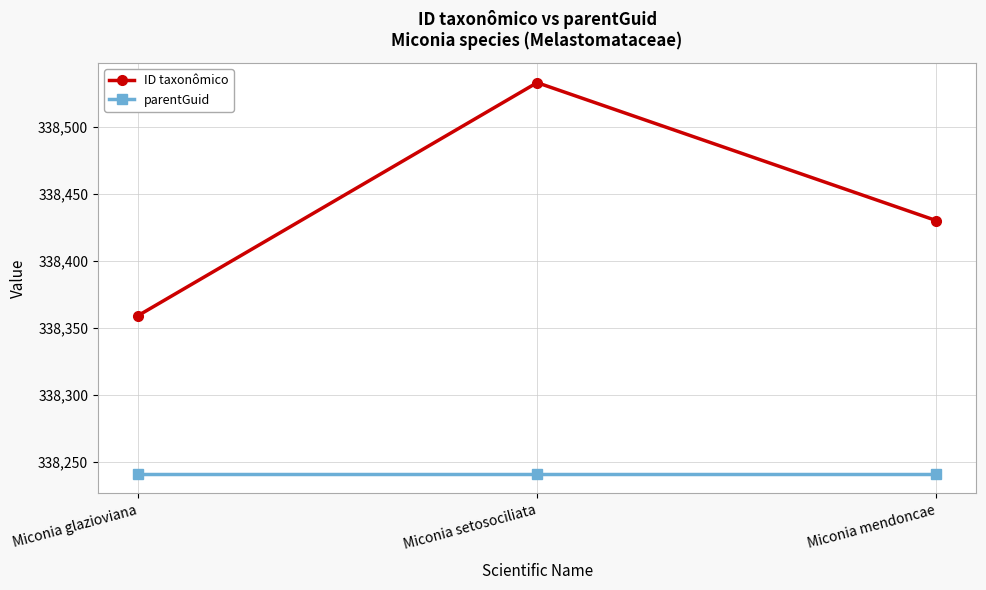

What is the label of the 2nd point from the right?

Miconia setosociliata